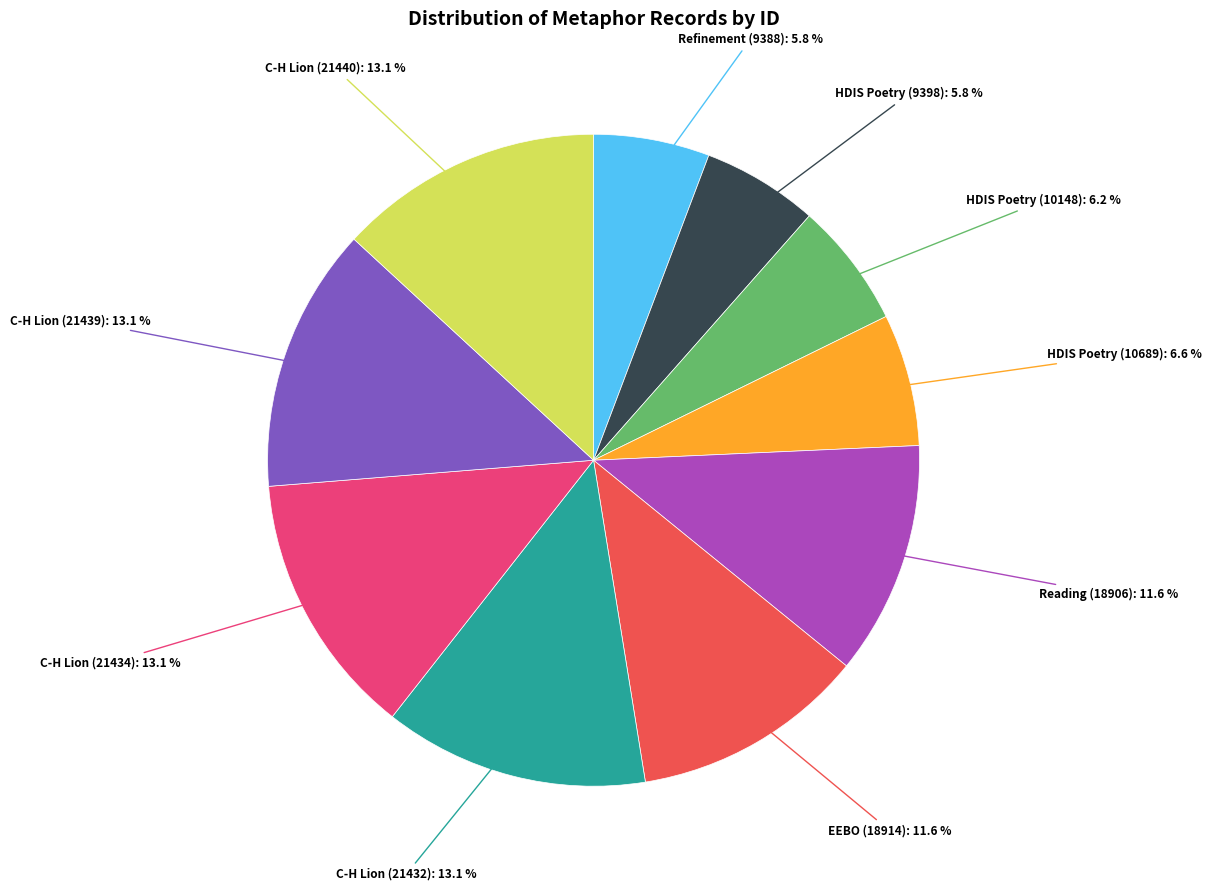

What percentage is the EEBO (18914) slice, to the nearest percent?

12%